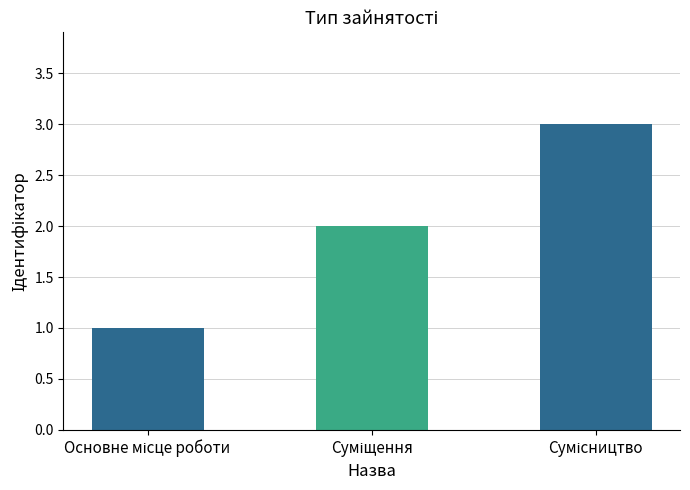

What is the sum of all values?

6